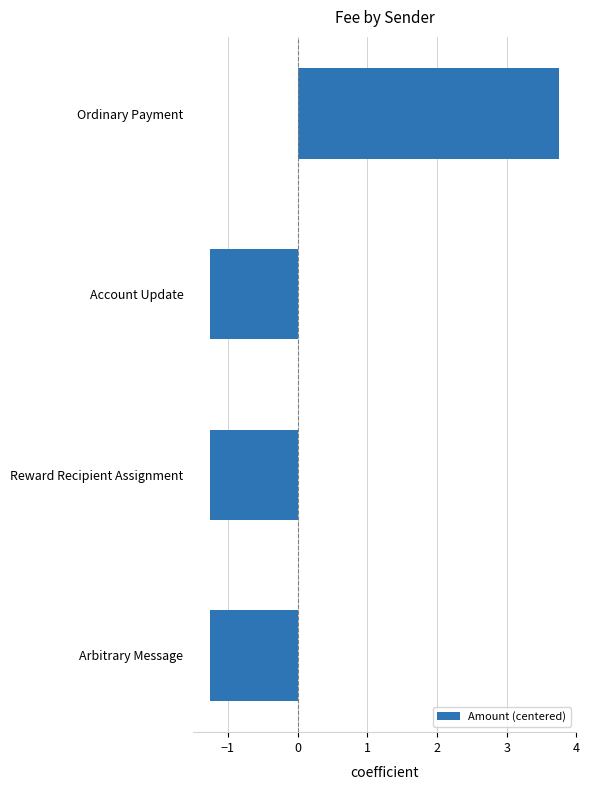

At which category does the chart reach its peak across all series?

Ordinary Payment